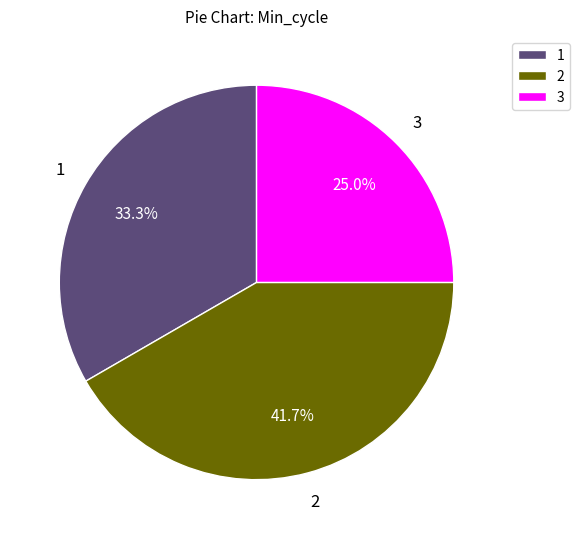

What portion of the pie excludes 3?

75.0%